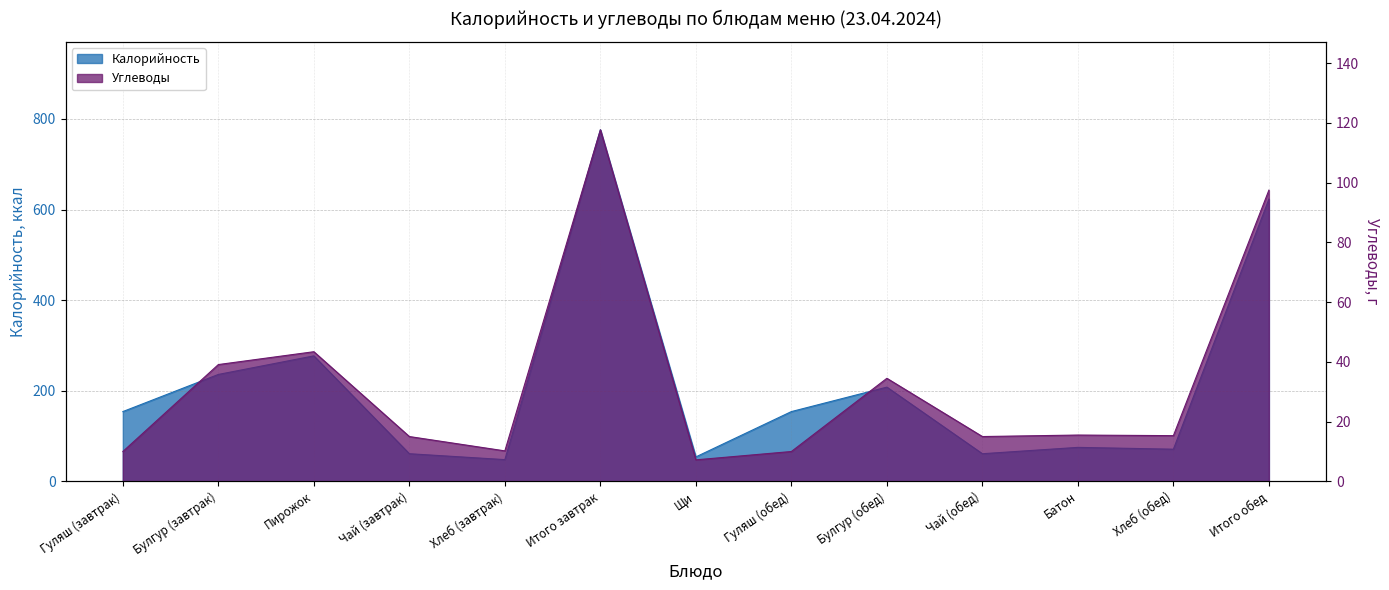

What is the sum of all Калорийность values?

2798.0